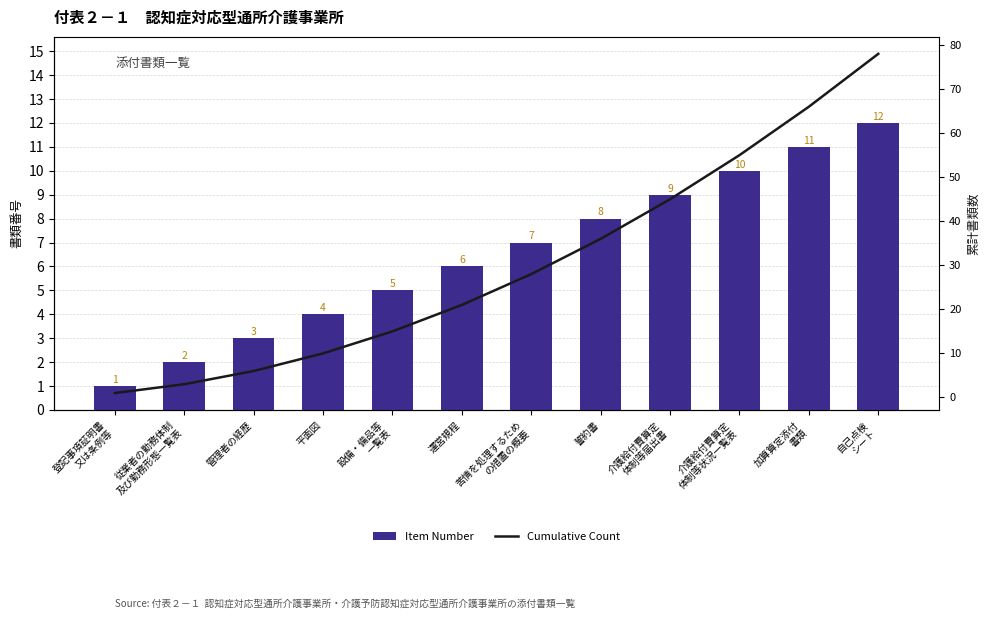

True or false: Cumulative Count has a value of 8 at 誓約書.

False